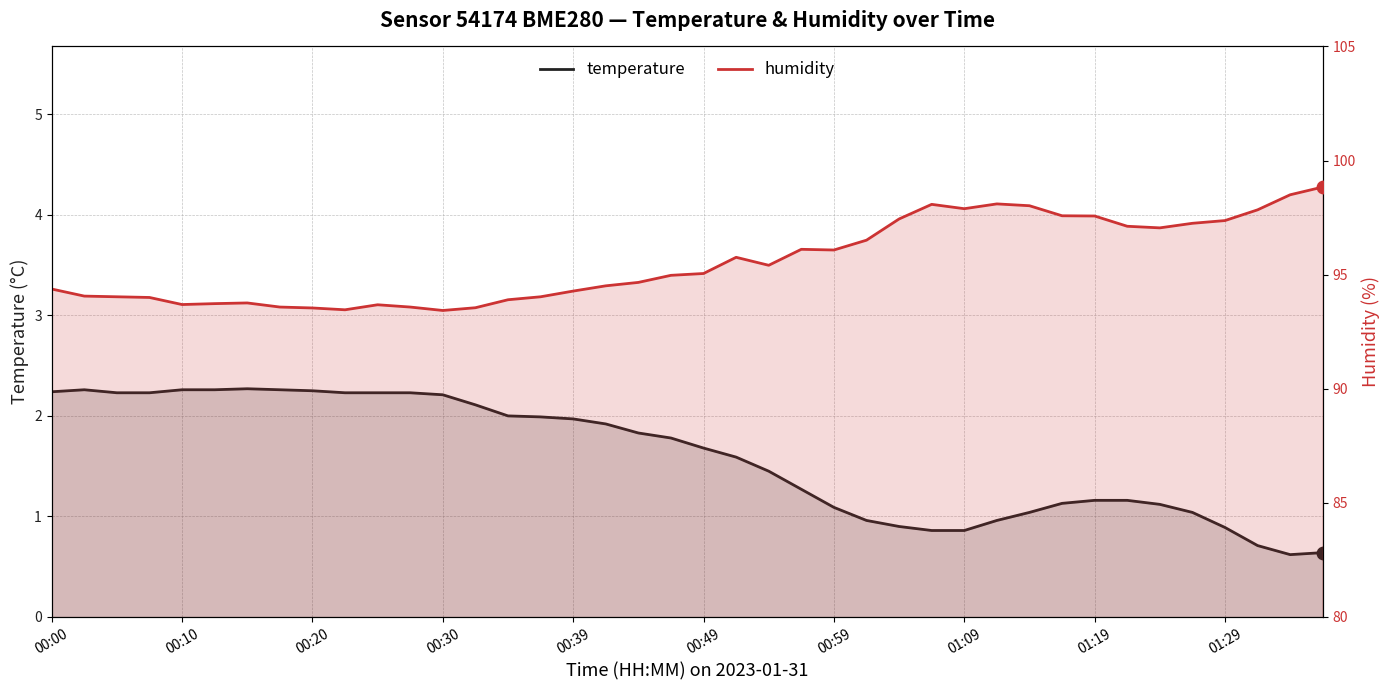

How many interior local peaks does the humidity series have?

6